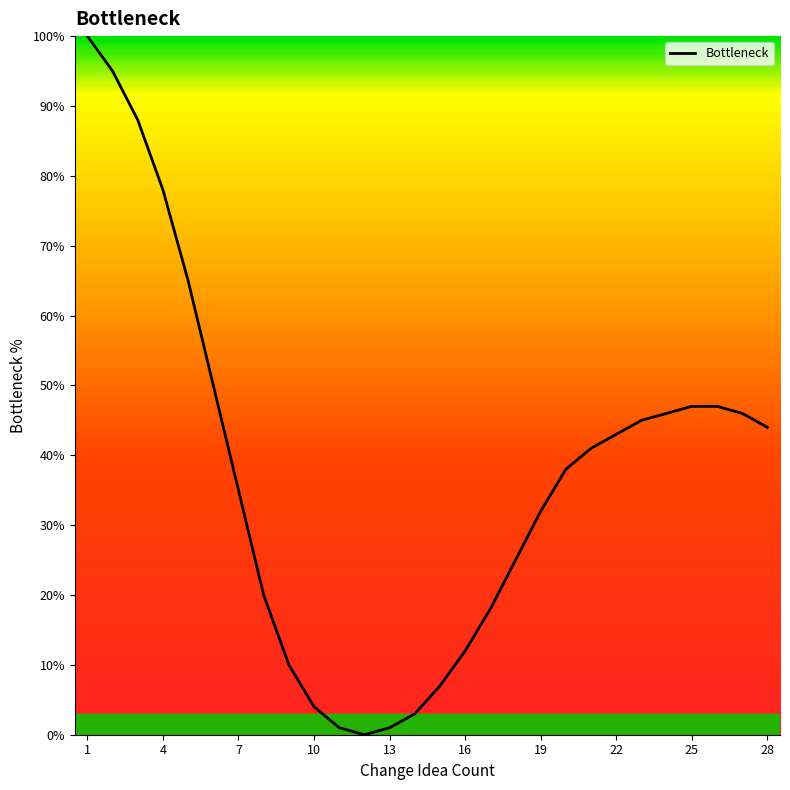

How many values are below 41?

14